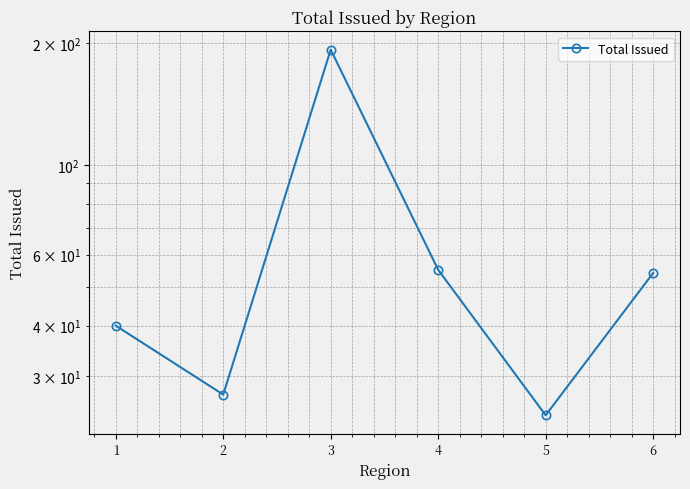

What is the sum of all values?

393